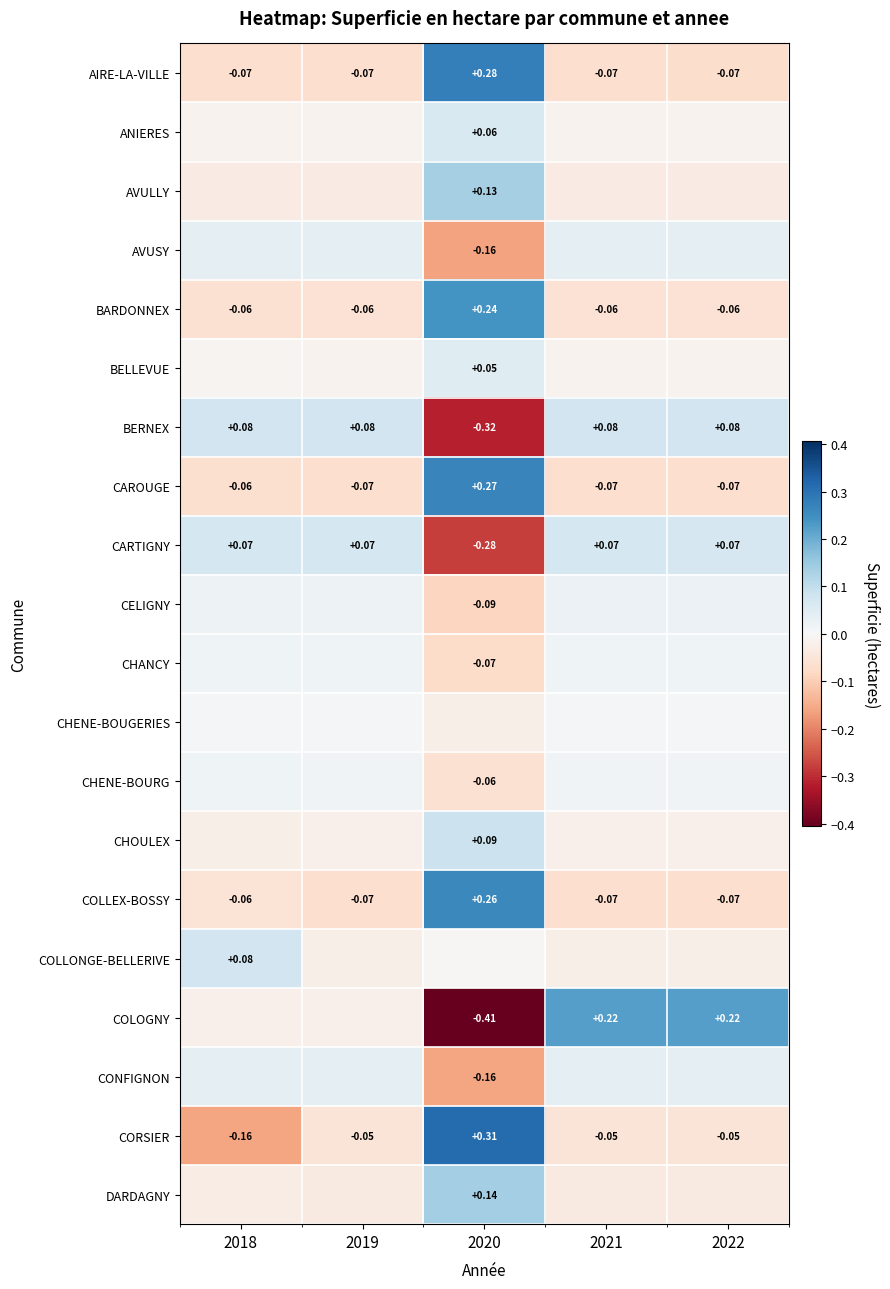

Which series has the largest range (max minus min)?

COLOGNY